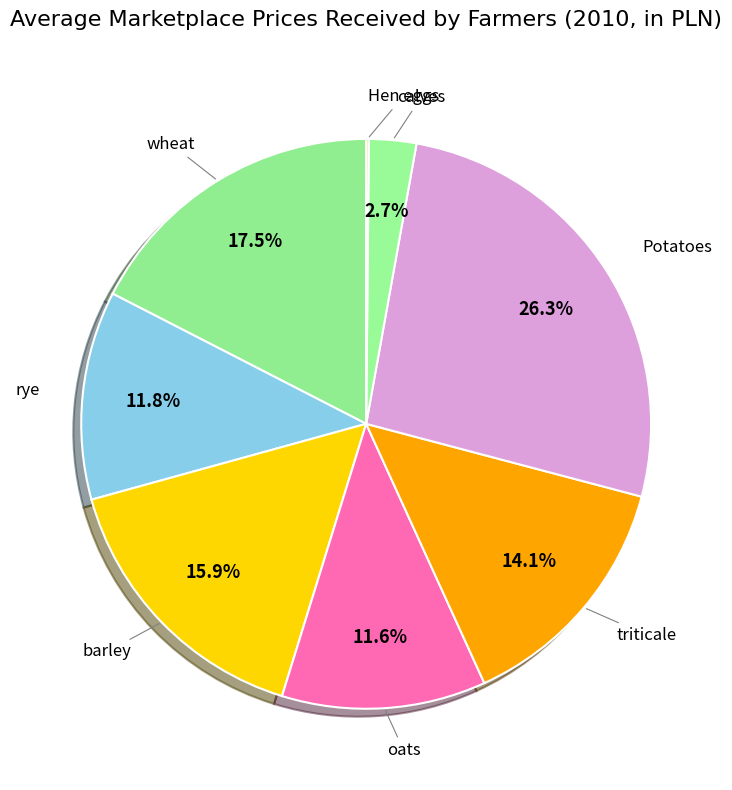

Does any single category account for the majority?

No